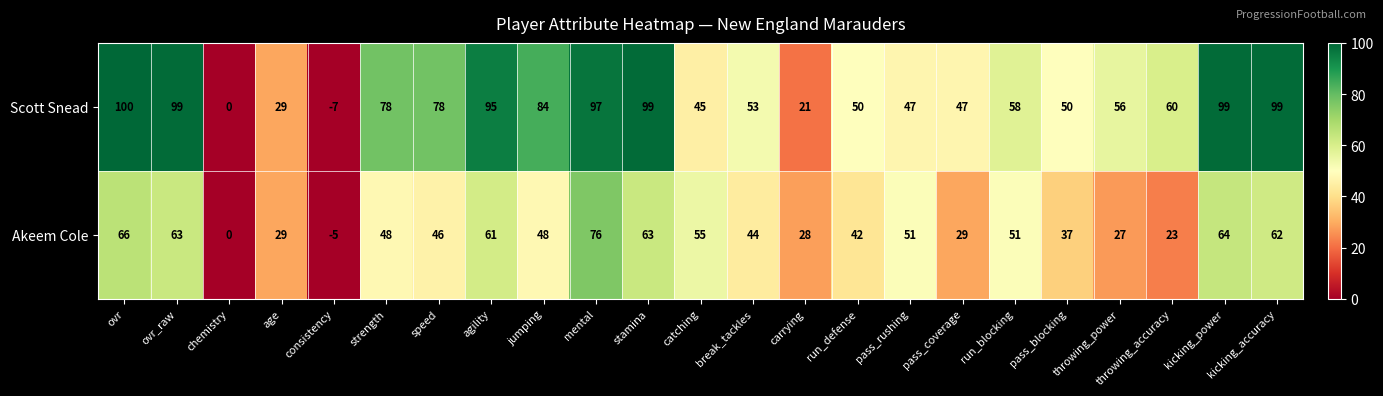

List the series in order of their peak value, highest first.

Scott Snead, Akeem Cole